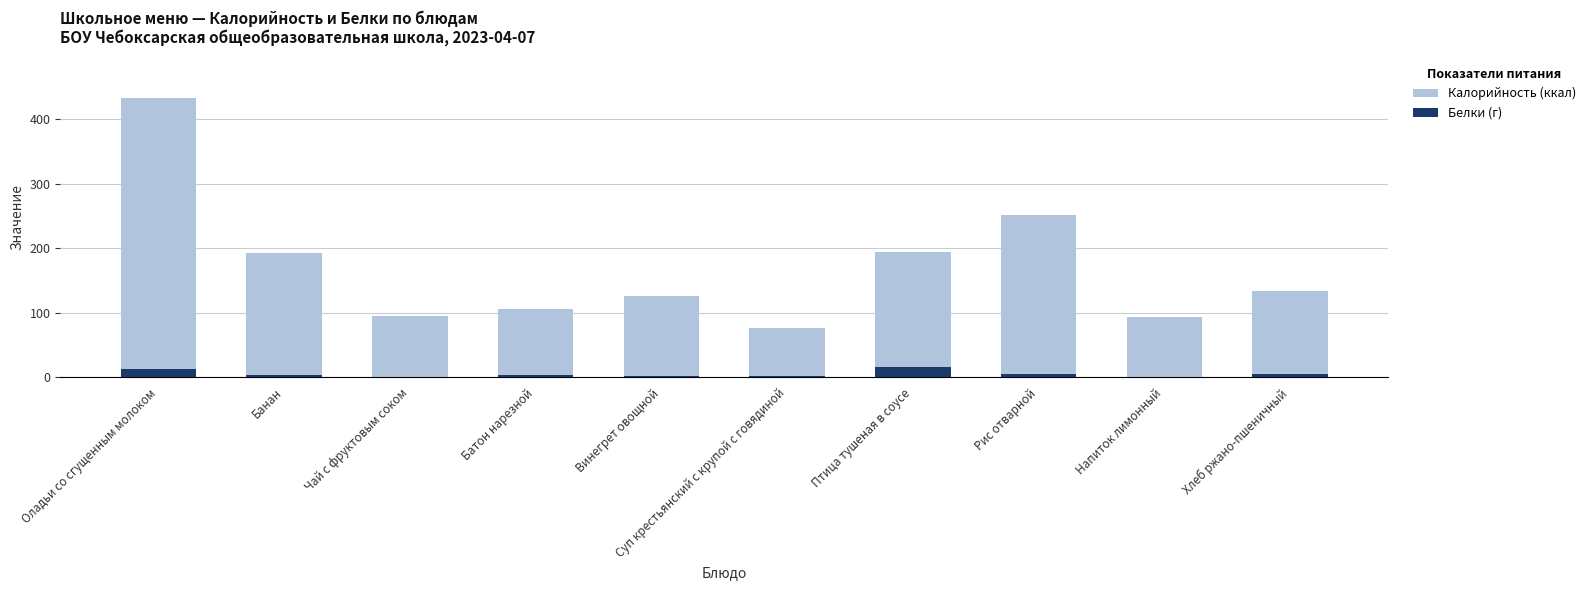

What is the lowest value of the Калорийность (ккал) series?

76.0